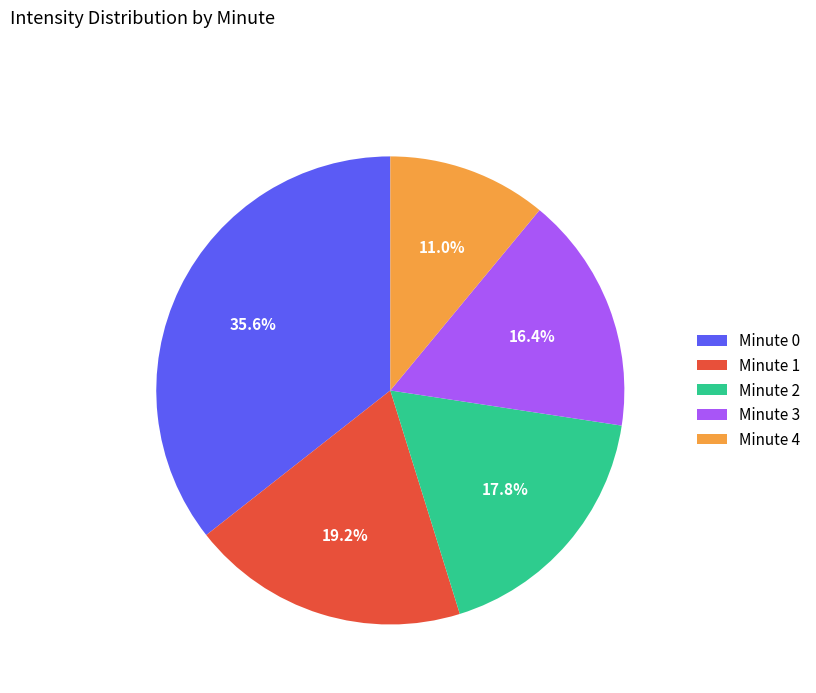

To the nearest percent, what is the combined percentage of Minute 2 and Minute 0?

53%